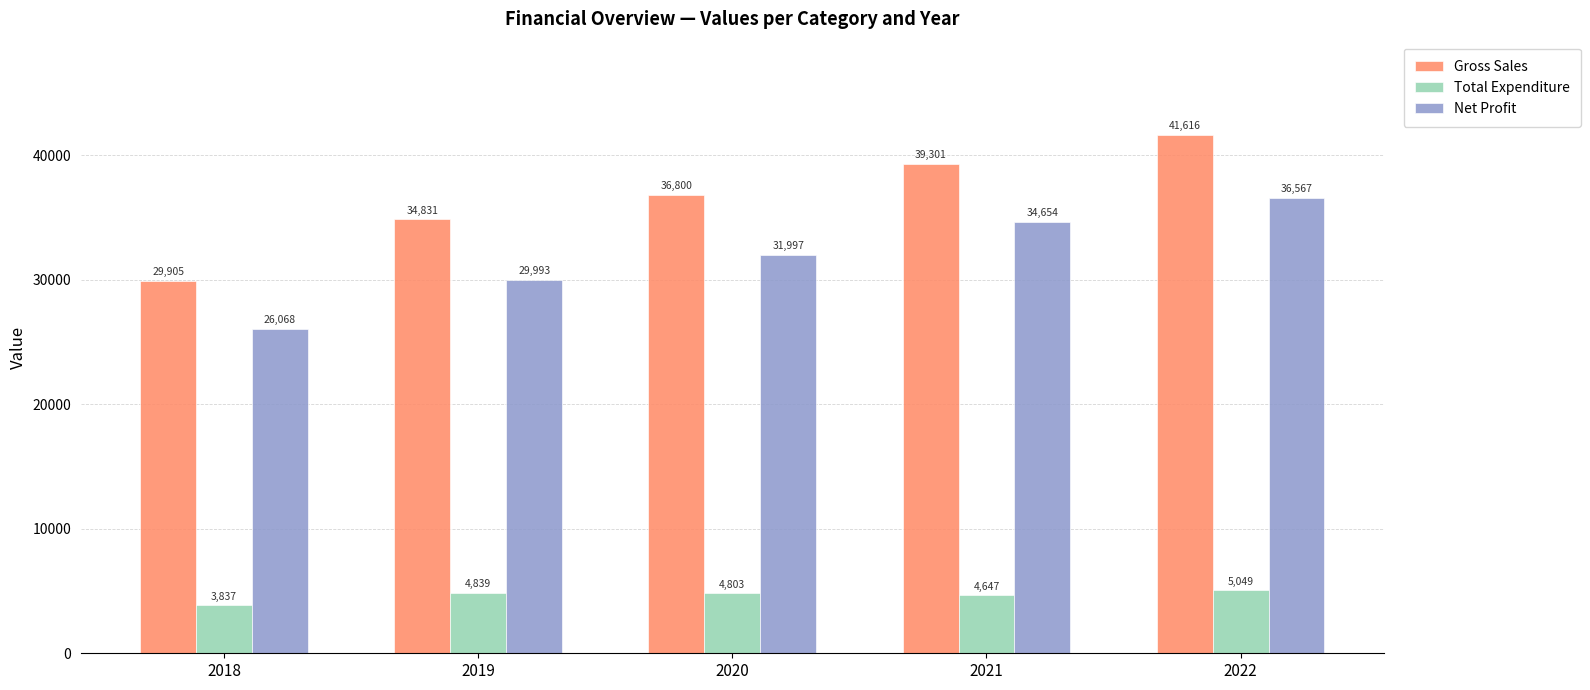

Is it true that Net Profit equals 31996.8 at 2020?

True